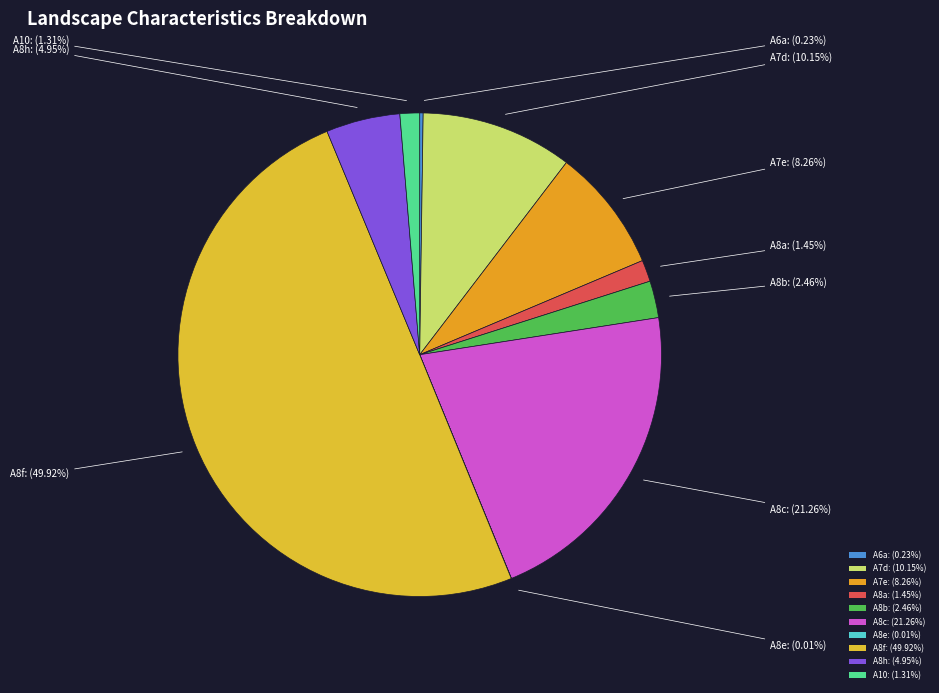

Combined, do A10: (1.31%) and A8f: (49.92%) account for over 50%?

Yes